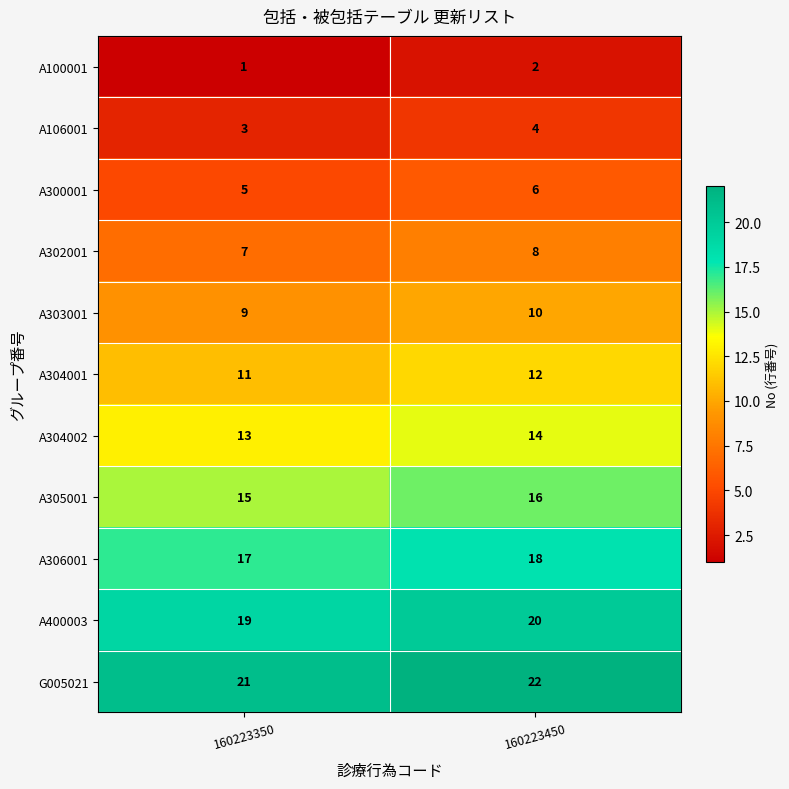

What value does the A306001 series have at 160223350?

17